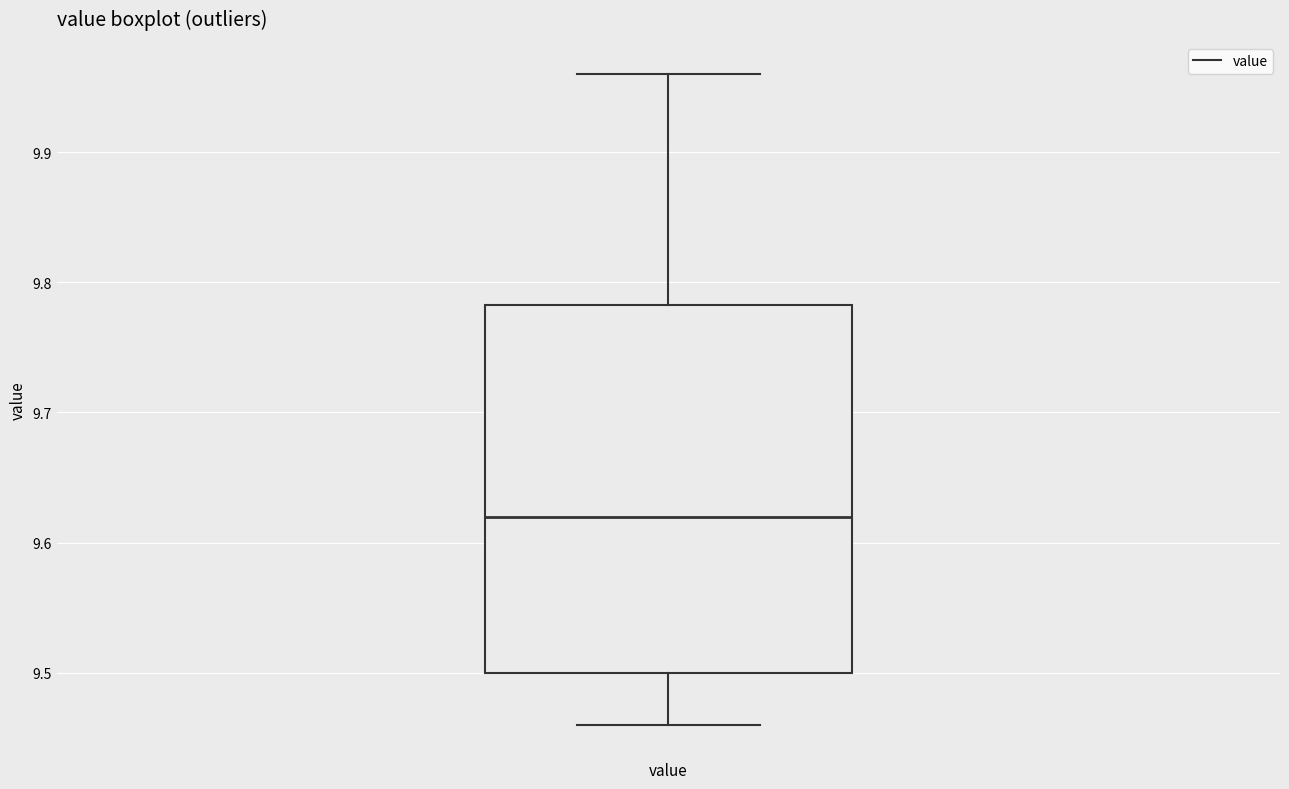

Where does the upper whisker of the box for value end on the y-axis? The values are not printed on the chart, so give them approximately, as read against the axis.

9.96